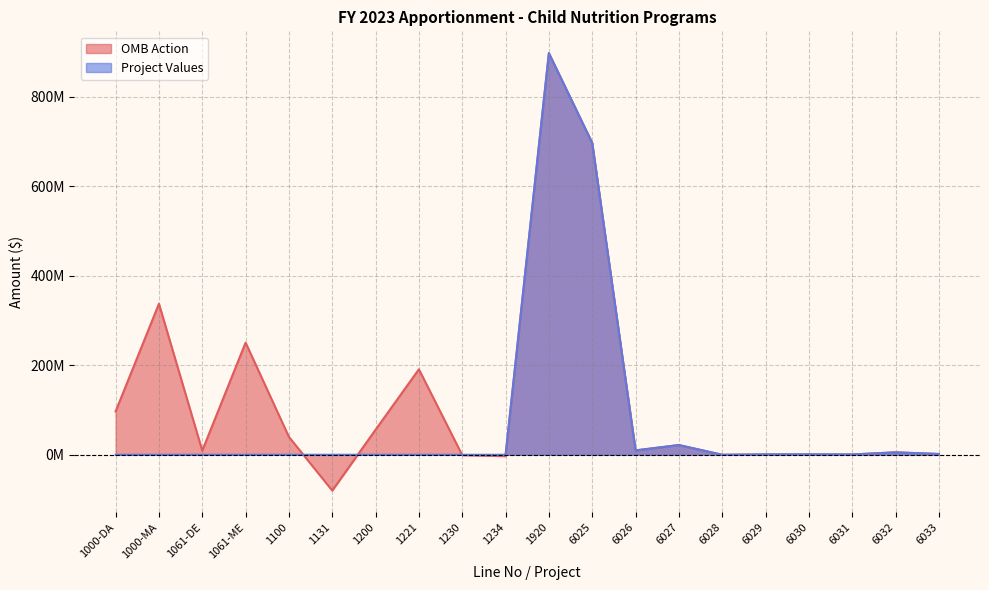

True or false: Project Values and OMB Action cross at least once.

True